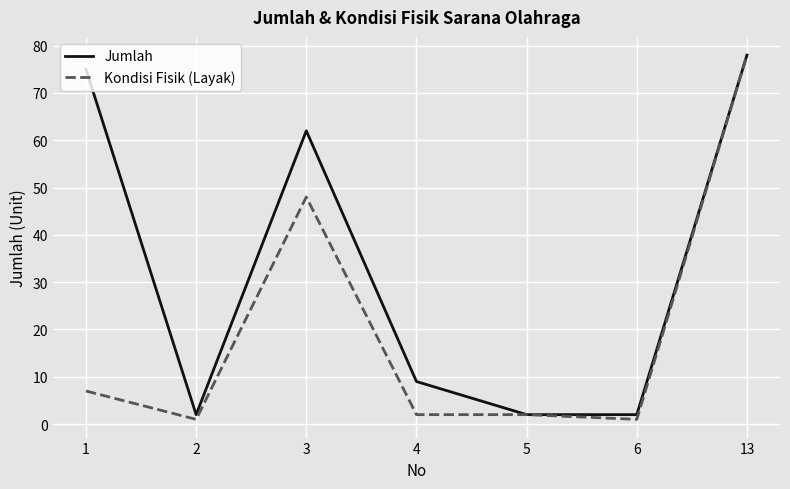

Rank the series by their average value, from lowest to highest.

Kondisi Fisik (Layak), Jumlah